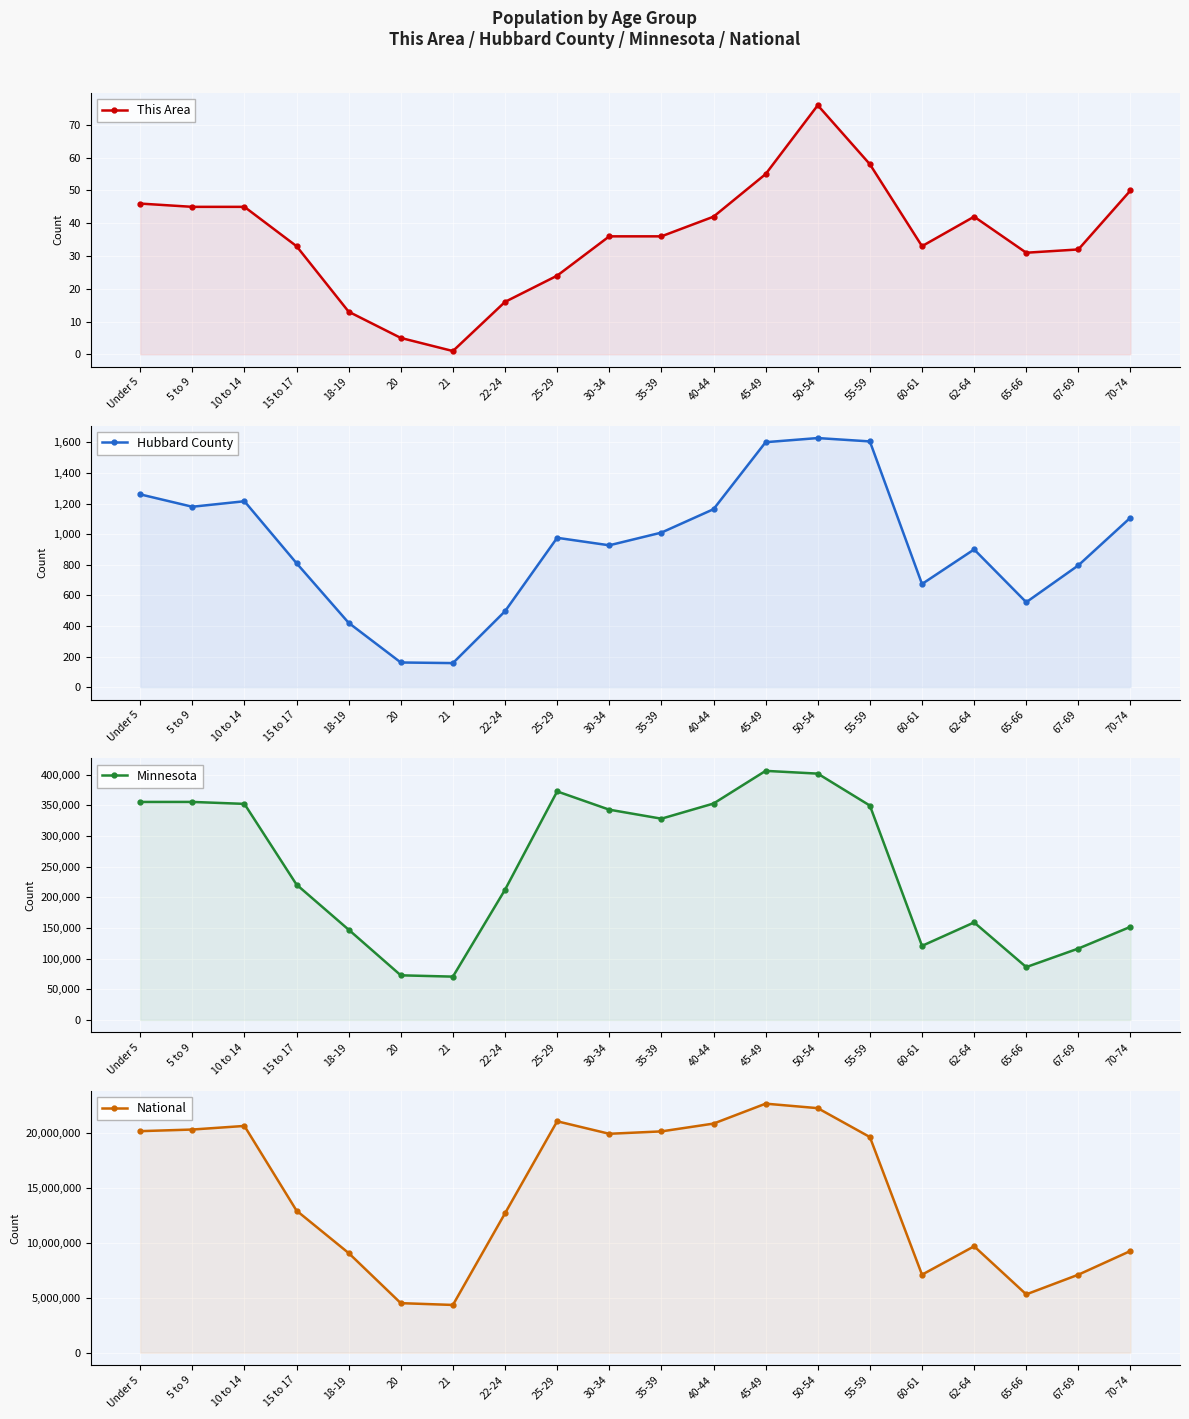

True or false: Hubbard County and National cross at least once.

False